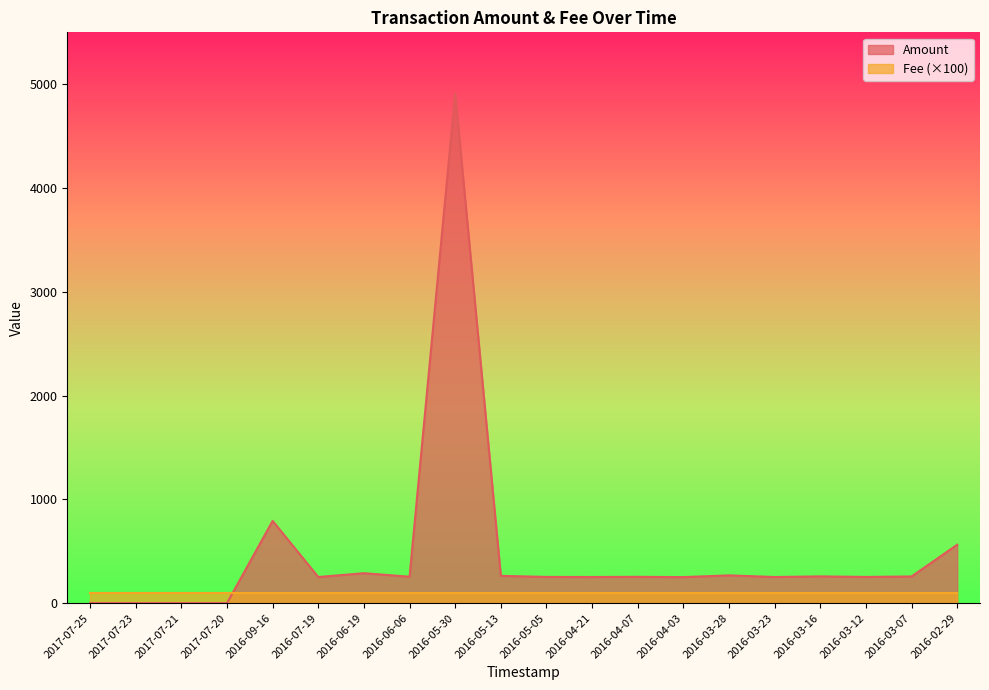

What is the change in value from 2016-05-30 to 2016-05-13?

-4648.5